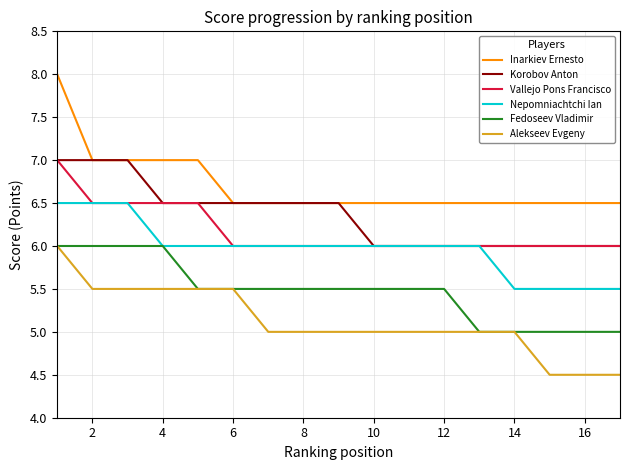

True or false: Alekseev Evgeny and Nepomniachtchi Ian cross at least once.

False